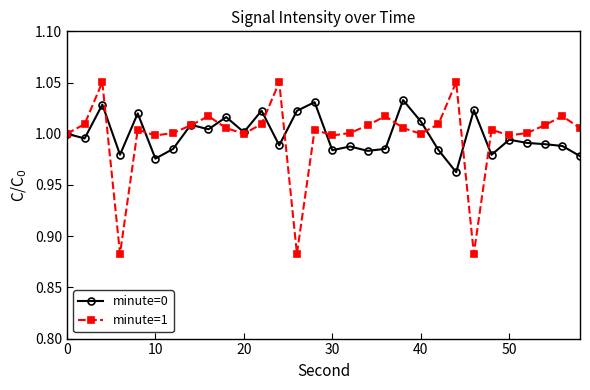

After their last crossing, which series has the higher values: minute=1 or minute=0?

minute=1